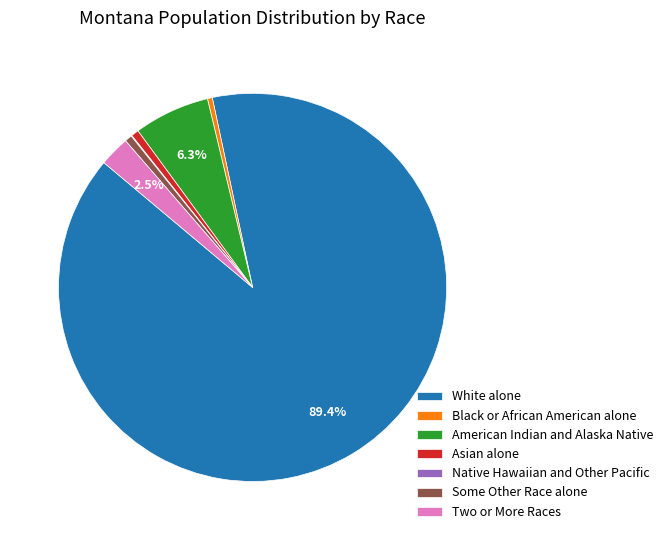

Which slice is the largest?

White alone